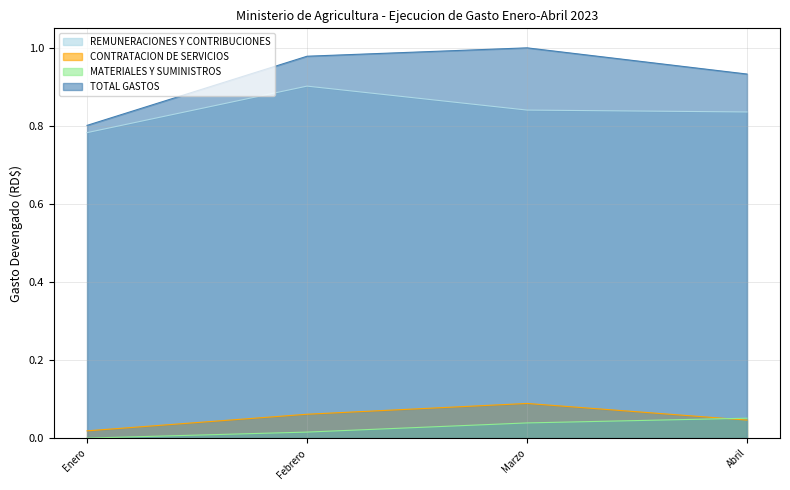

What is the sum of all TOTAL GASTOS values?

3.7